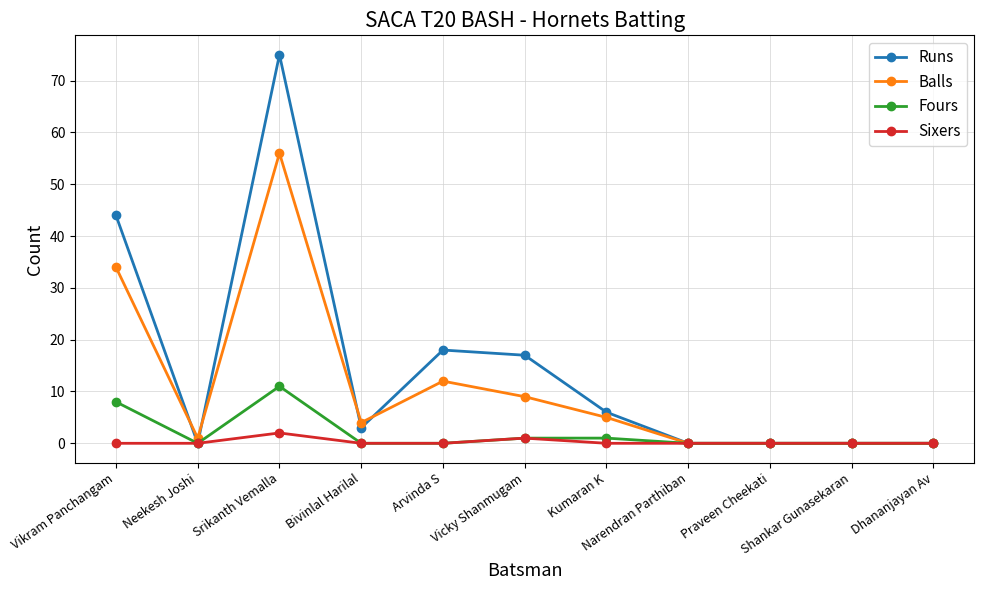

Rank the series by their maximum value, from highest to lowest.

Runs, Balls, Fours, Sixers